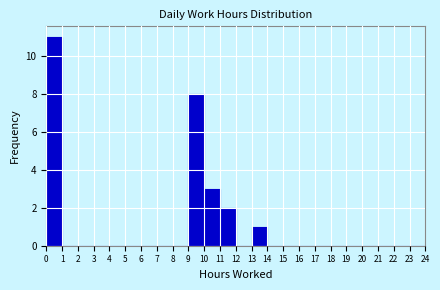

Over which range of the x-axis is the bar tallest?

0 to 1